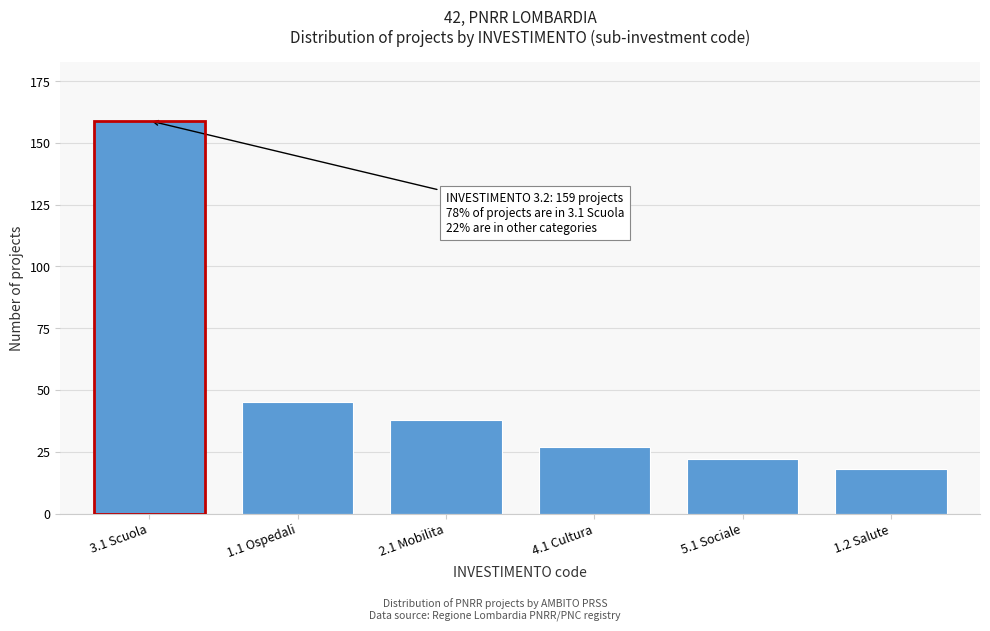

Reading left to right, extract all data points from this chart.

3.1 Scuola=159	1.1 Ospedali=45	2.1 Mobilita=38	4.1 Cultura=27	5.1 Sociale=22	1.2 Salute=18